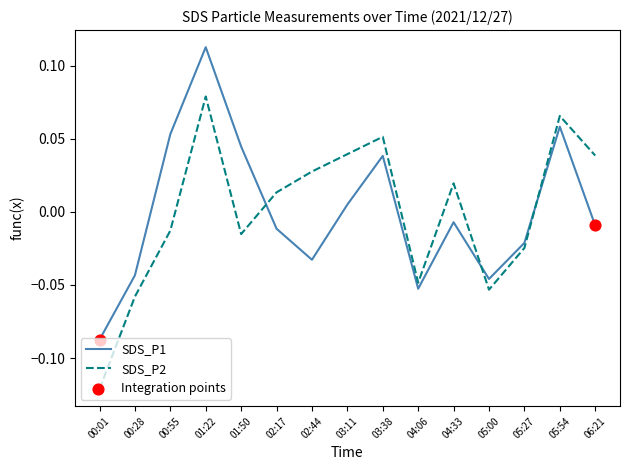

At which category is the sum across all series the highest?

01:22